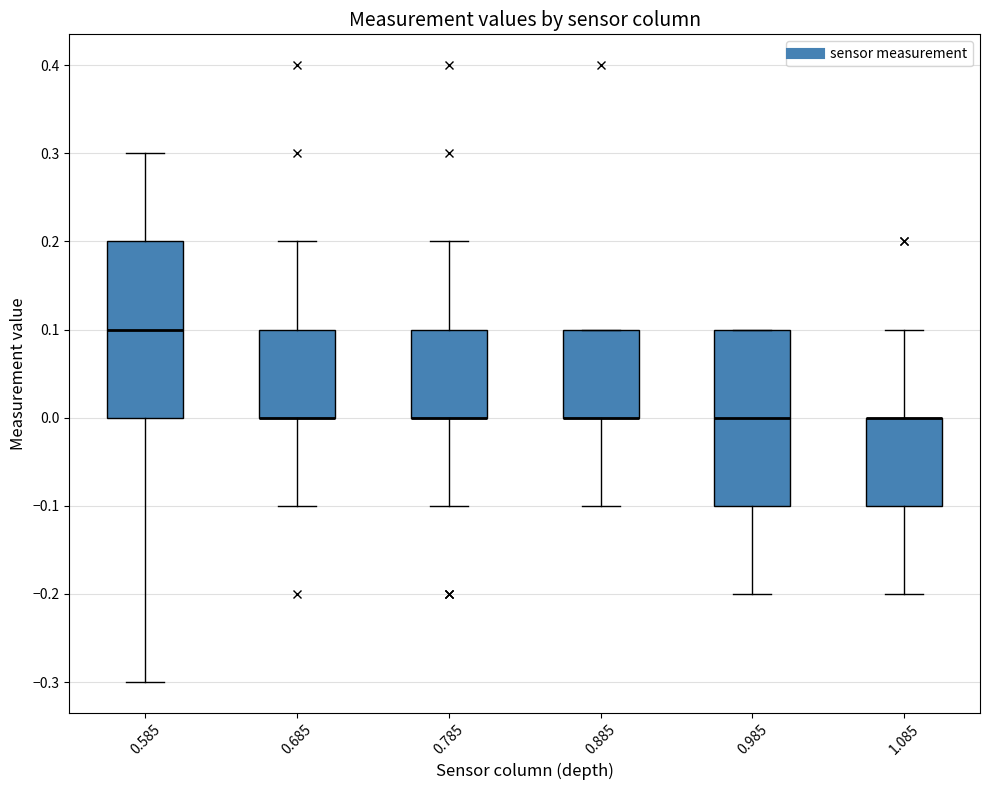

Reading left to right, read every box against the y-axis: the position of its median line, the range the box covers, and the ends of its whiskers. The values are not printed on the chart, so give them approximately, as read against the axis.

0.585: median 0.1, box 0.0 to 0.2, whiskers -0.3 to 0.3
0.685: median 0.0 (drawn on the box's lower edge), box 0.0 to 0.1, whiskers -0.1 to 0.2
0.785: median 0.0 (drawn on the box's lower edge), box 0.0 to 0.1, whiskers -0.1 to 0.2
0.885: median 0.0 (drawn on the box's lower edge), box 0.0 to 0.1, whiskers -0.1 to 0.1
0.985: median 0.0, box -0.1 to 0.1, whiskers -0.2 to 0.1
1.085: median 0.0 (drawn on the box's upper edge), box -0.1 to 0.0, whiskers -0.2 to 0.1